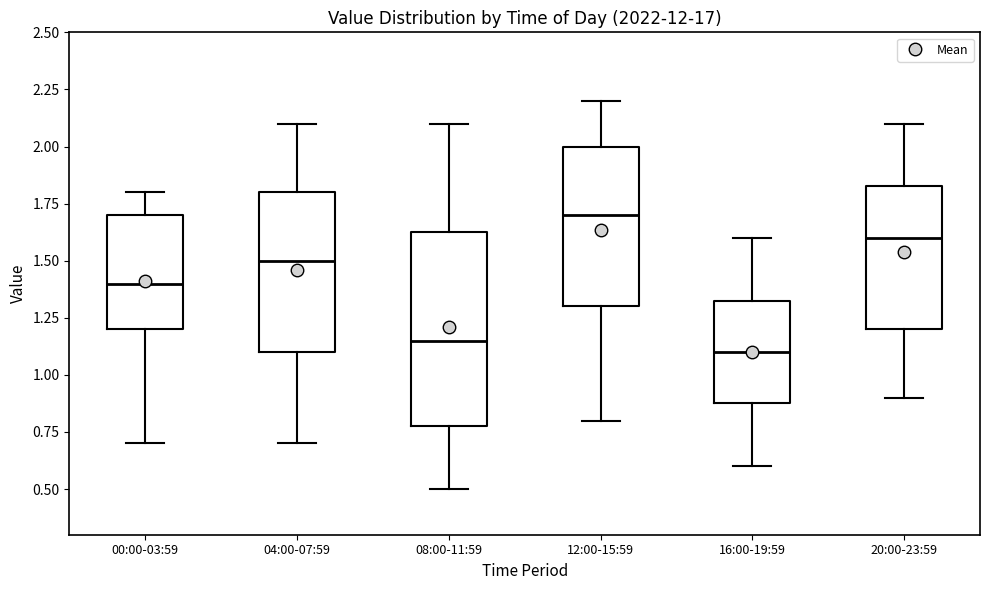

Reading left to right, transcribe this box plot: for each box, give where its median line is, the range the box spans, and where its two whiskers end, as read against the y-axis. The values are not printed on the chart, so give them approximately, as read against the axis.

00:00-03:59: median 1.40, box 1.20 to 1.70, whiskers 0.70 to 1.80
04:00-07:59: median 1.50, box 1.10 to 1.80, whiskers 0.70 to 2.10
08:00-11:59: median 1.15, box 0.80 to 1.65, whiskers 0.50 to 2.10
12:00-15:59: median 1.70, box 1.30 to 2.00, whiskers 0.80 to 2.20
16:00-19:59: median 1.10, box 0.90 to 1.35, whiskers 0.60 to 1.60
20:00-23:59: median 1.60, box 1.20 to 1.85, whiskers 0.90 to 2.10